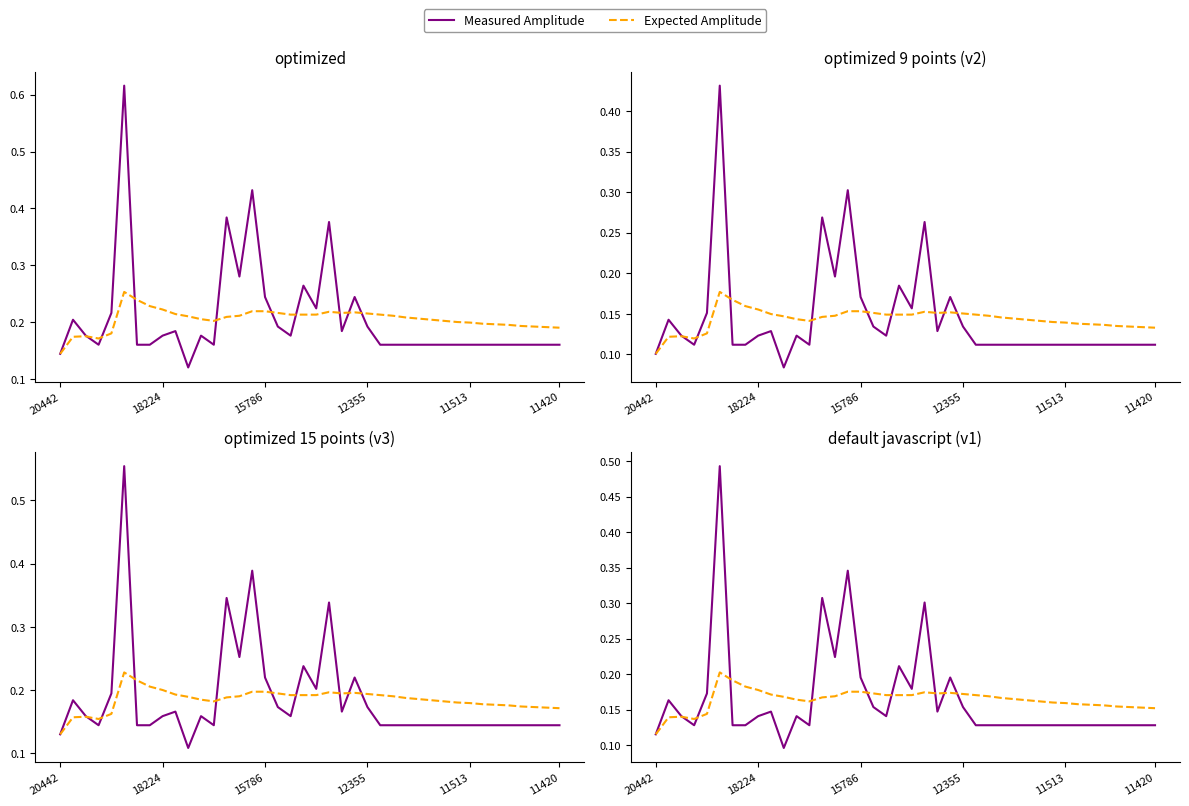

Between 17 and 29, which series saw the biggest shift?

Measured Amplitude